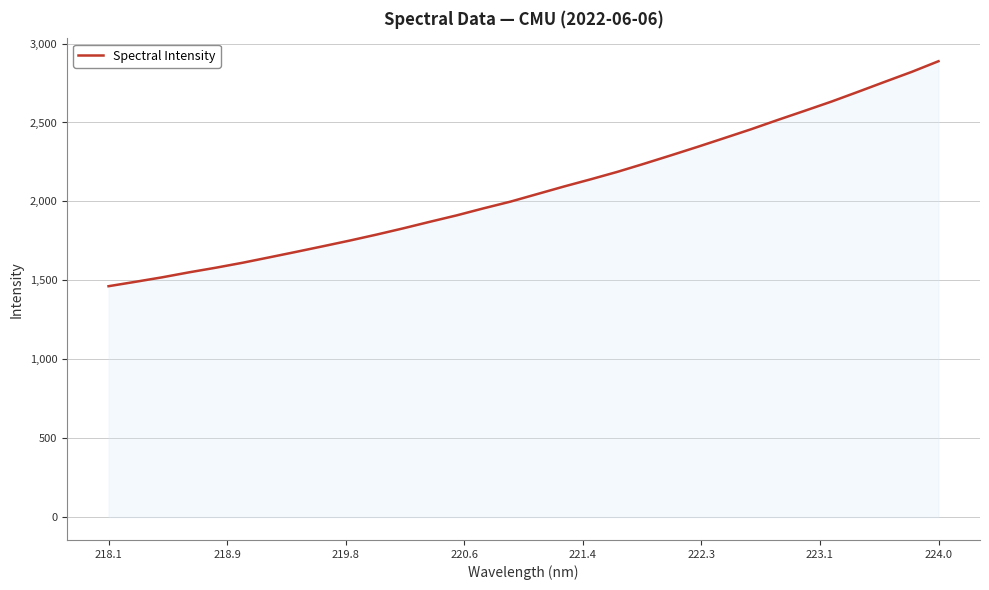

What is the difference between the maximum and minimum values?

1425.1